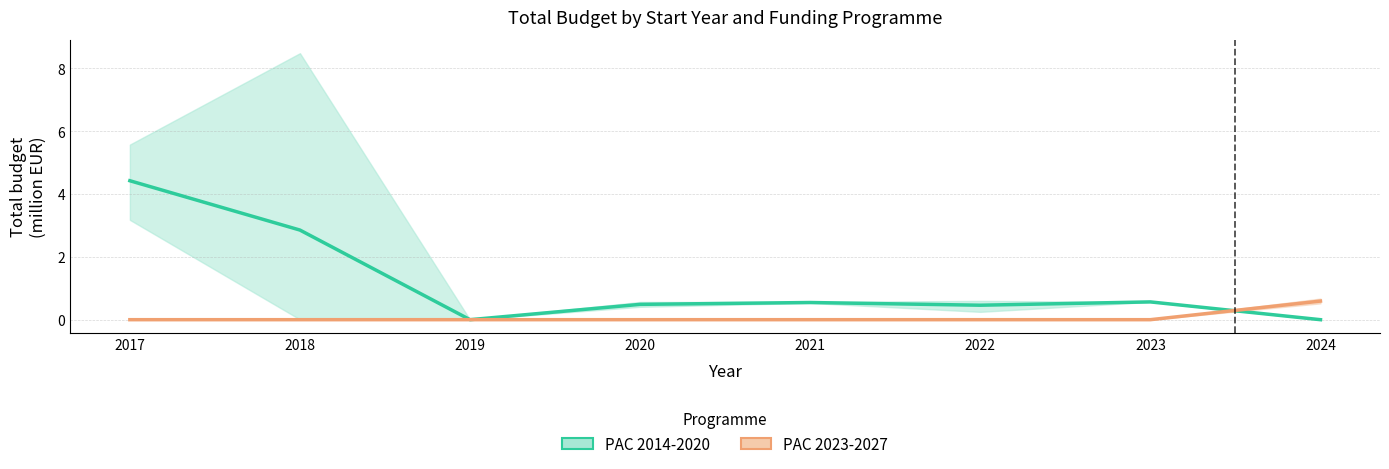

After their last crossing, which series has the higher values: PAC 2014-2020 or PAC 2023-2027?

PAC 2023-2027